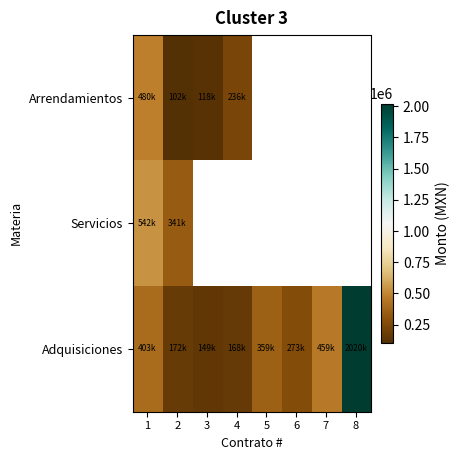

What is the total value across all series at 2?

615174.0